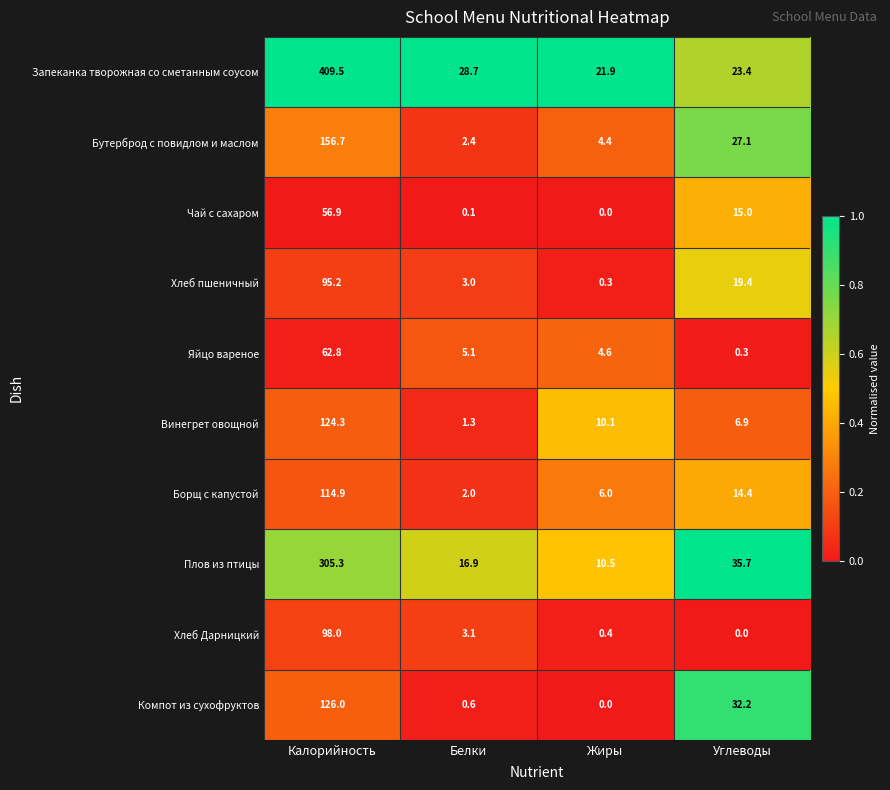

What is the difference between the maximum and second lowest values in the Яйцо вареное series?

58.2